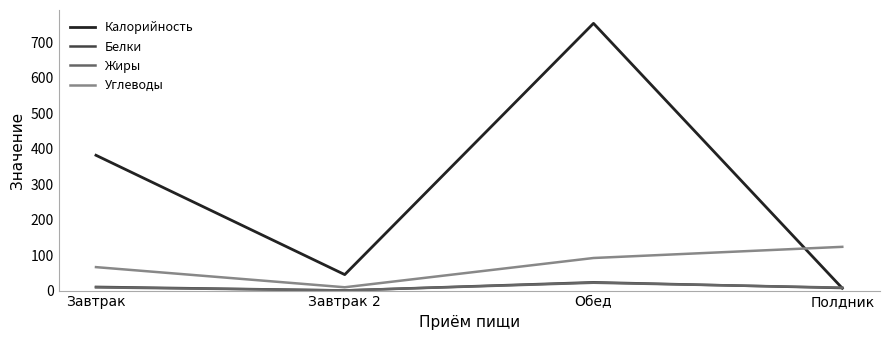

Which series has the widest spread of values?

Калорийность